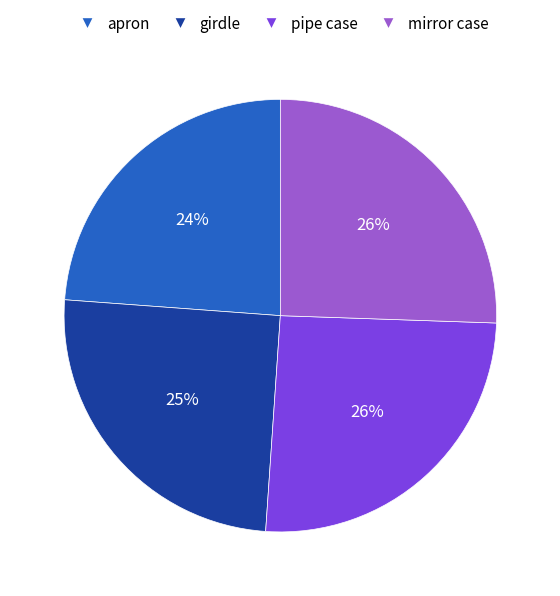

How many slices are in this pie chart?

4